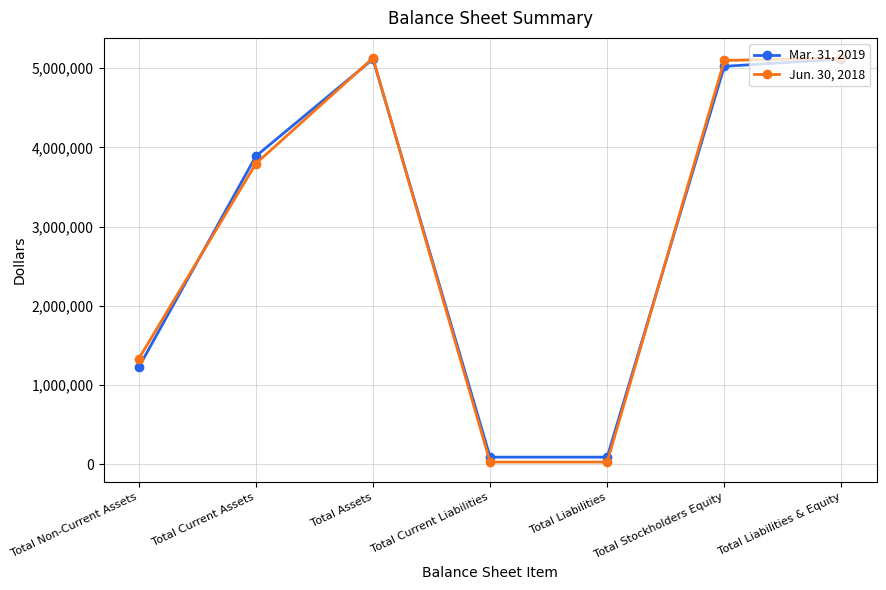

What is the sum of the Mar. 31, 2019 values at Total Non-Current Assets and Total Assets?

6341472